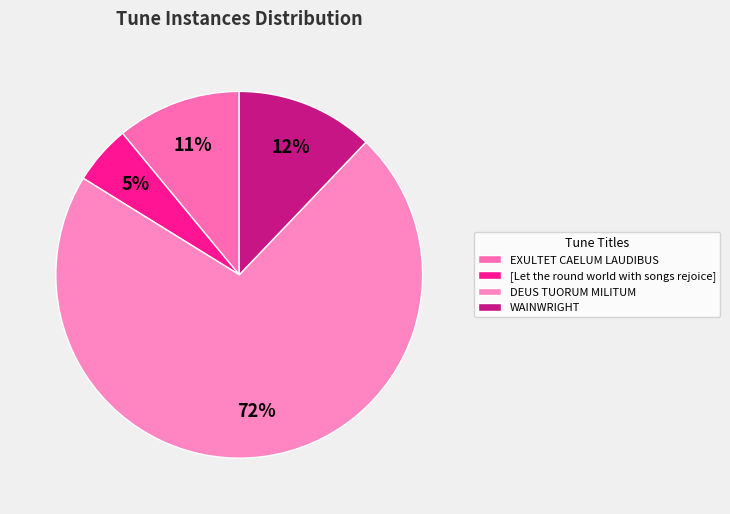

Combined, do DEUS TUORUM MILITUM and WAINWRIGHT account for over 50%?

Yes